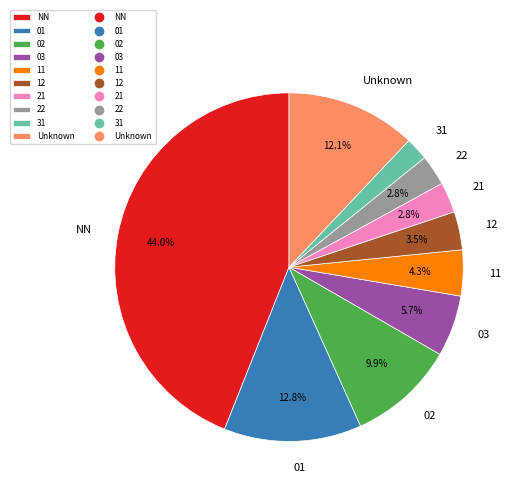

How many slices are in this pie chart?

10